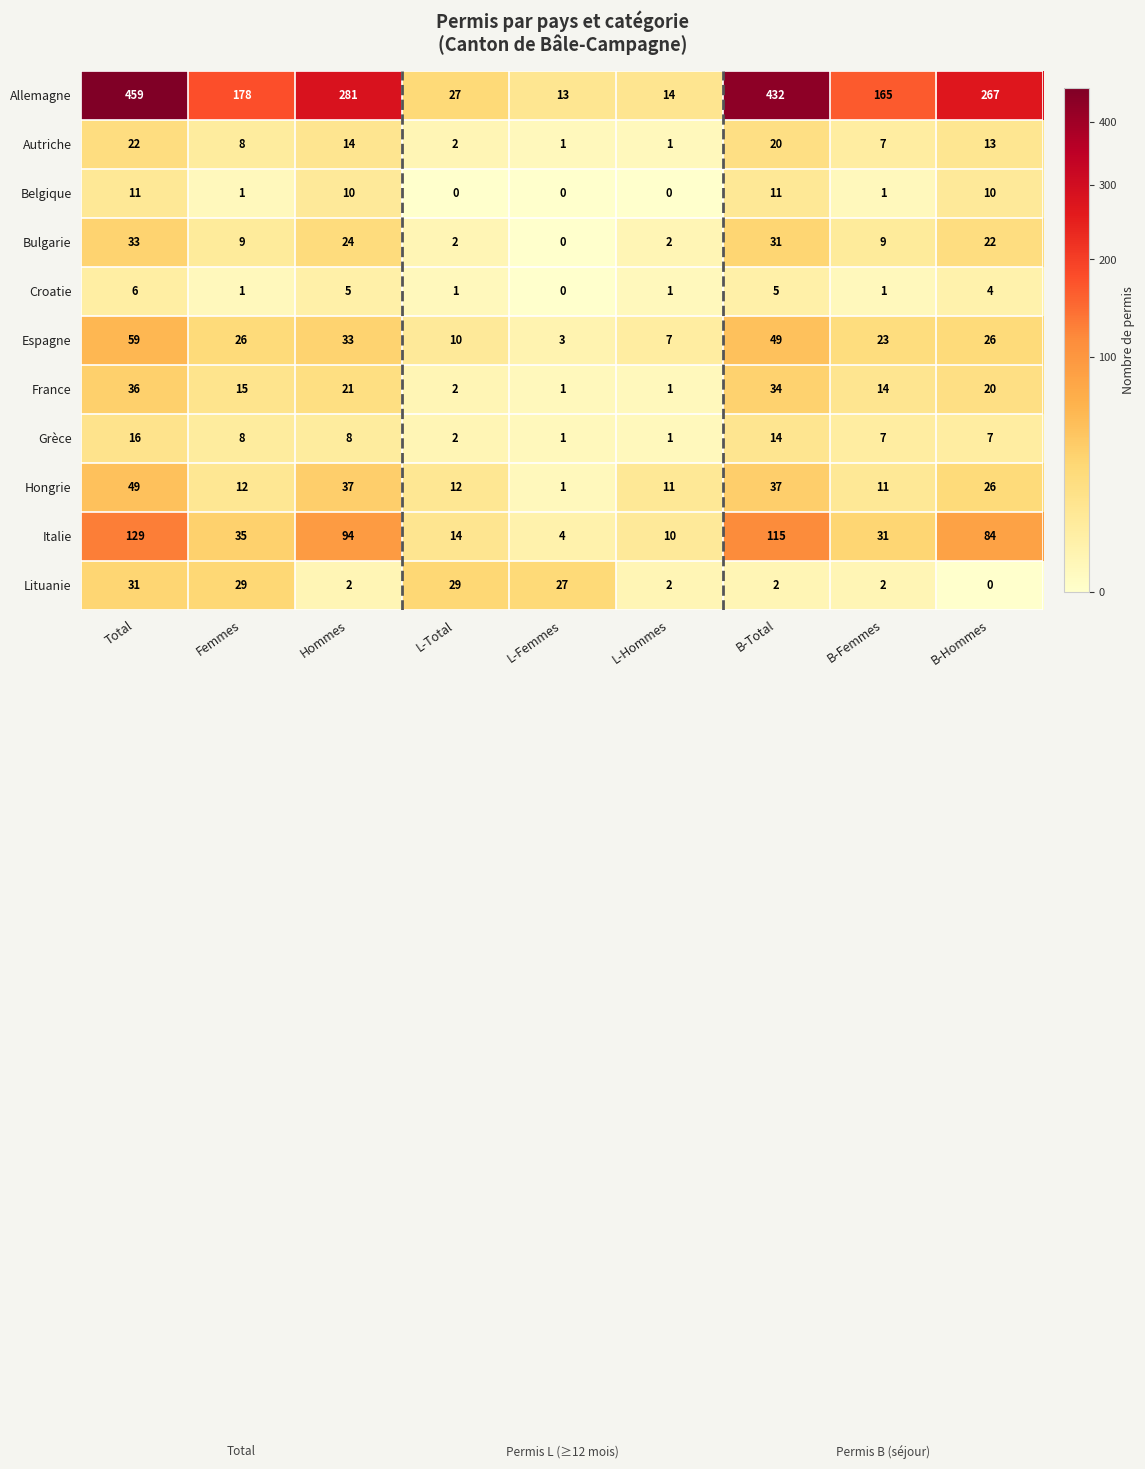

How many values in Croatie are above zero?

8